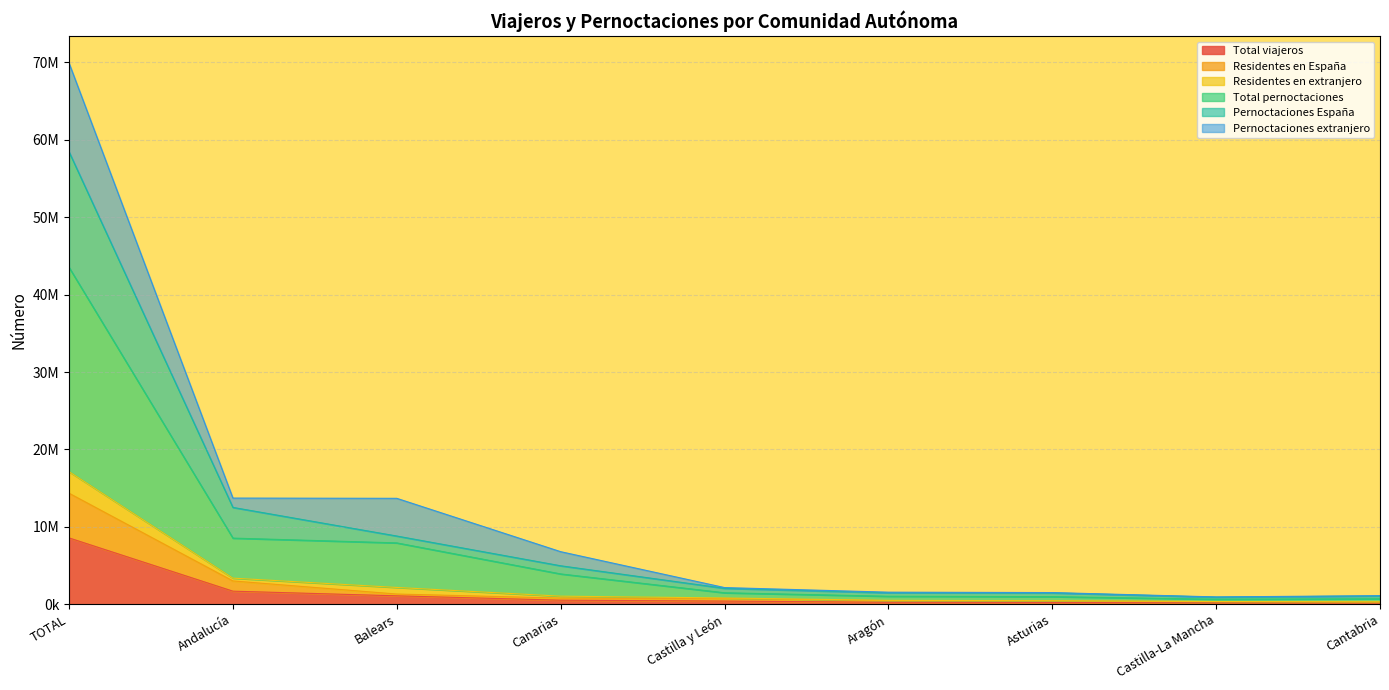

What is the spread (max minus min) of values at Cantabria?

953406